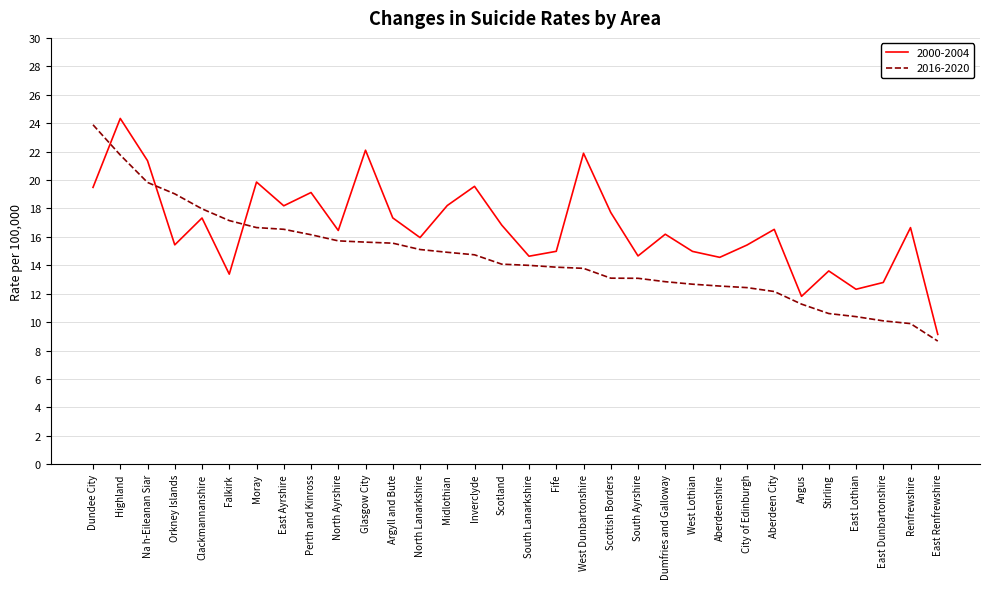

What position from the left is North Ayrshire?

10